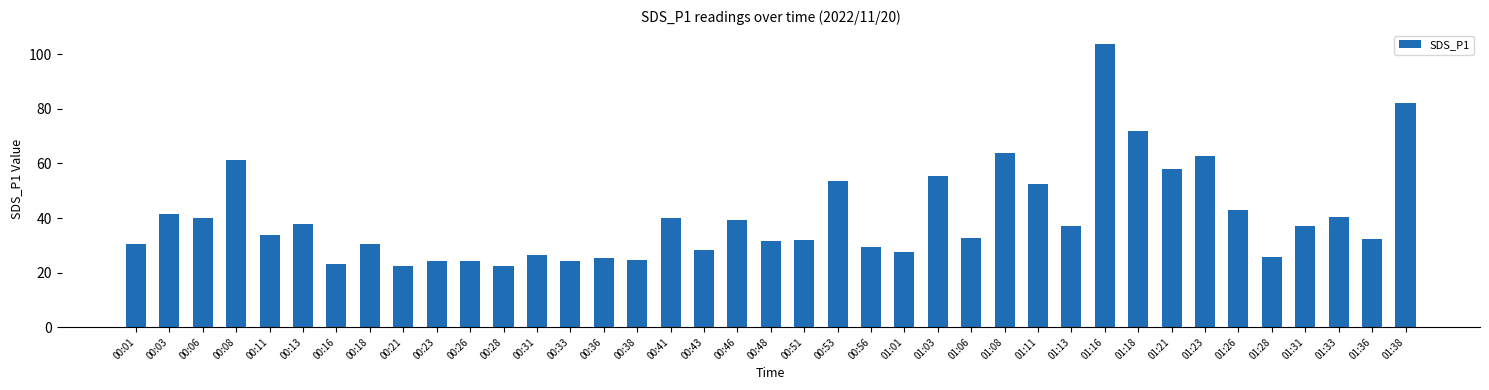

Are the bars grouped side by side (vs. stacked)?

No